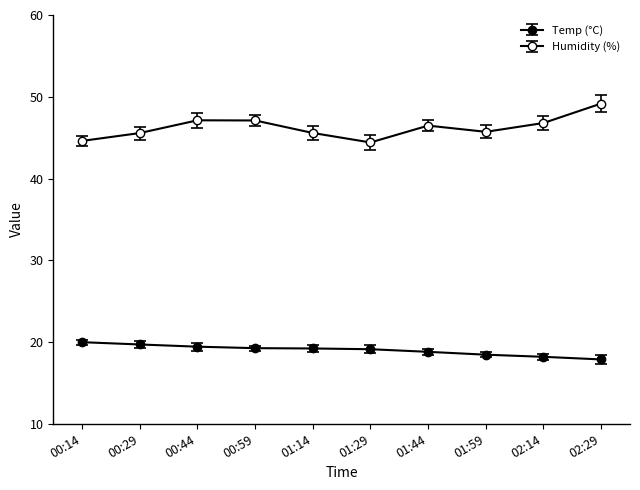

Is this an area chart (filled region under the line)?

No